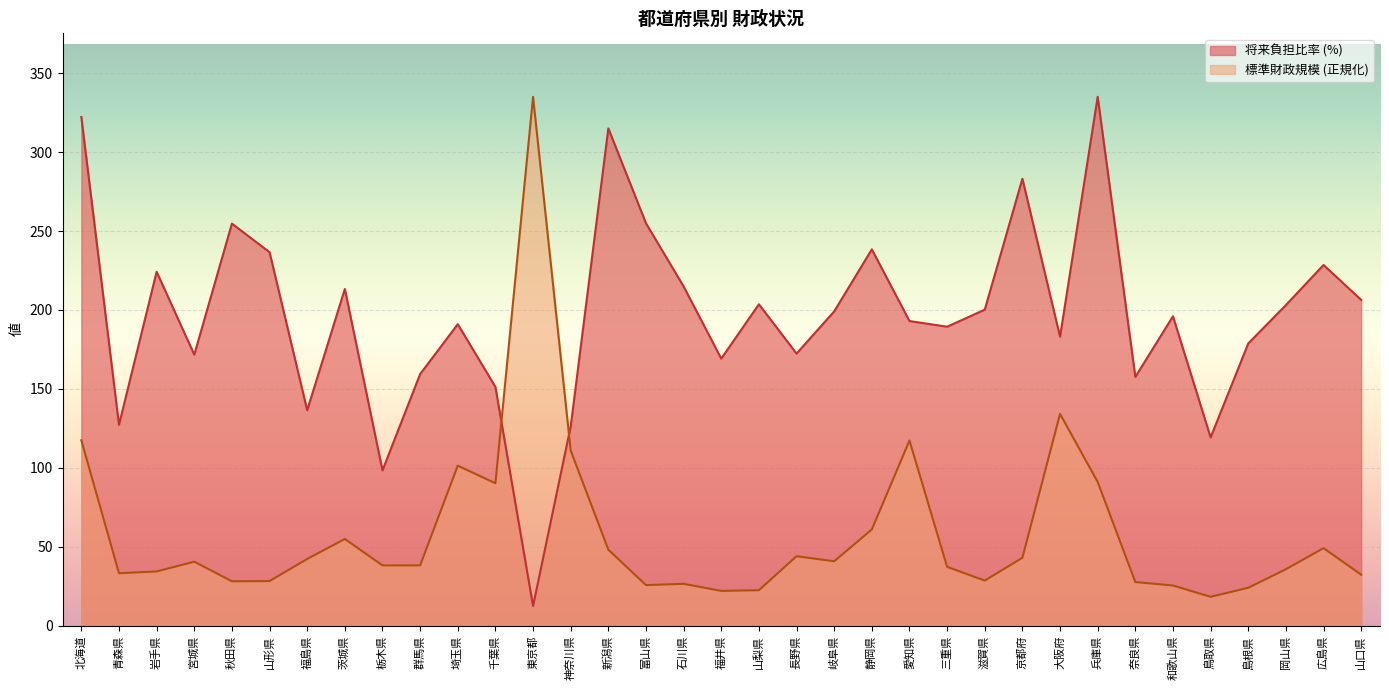

What is the difference between the maximum and minimum values in the 標準財政規模 series?

316.7